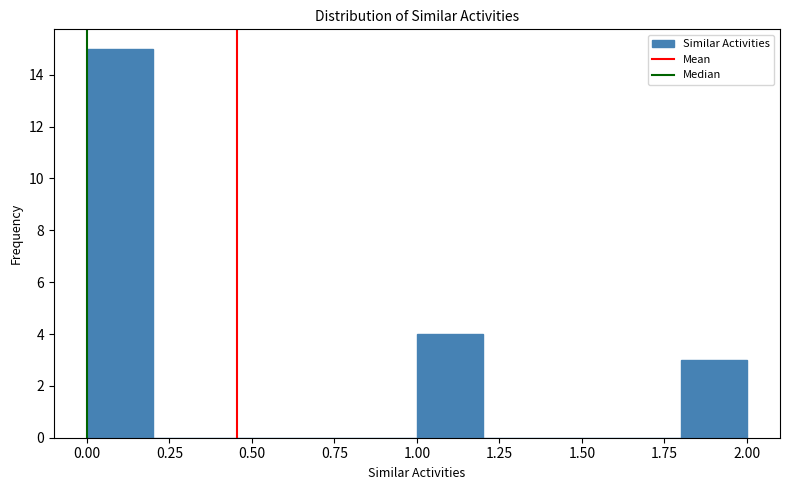

Reading left to right, list every bar in this chart as the range it spans on the x-axis followed by its height. The values are not printed on the chart, so give them approximately, as read against the axis.

0.0 to 0.2: 15
0.2 to 0.4: 0
0.4 to 0.6: 0
0.6 to 0.8: 0
0.8 to 1.0: 0
1.0 to 1.2: 4
1.2 to 1.4: 0
1.4 to 1.6: 0
1.6 to 1.8: 0
1.8 to 2.0: 3